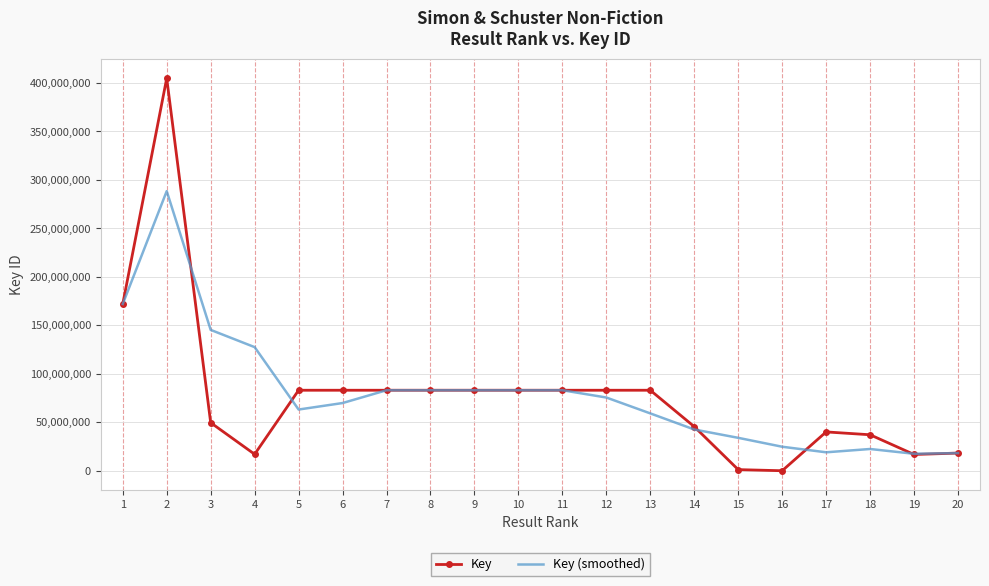

What are all the series names shown in the legend?

Key, Key (smoothed)